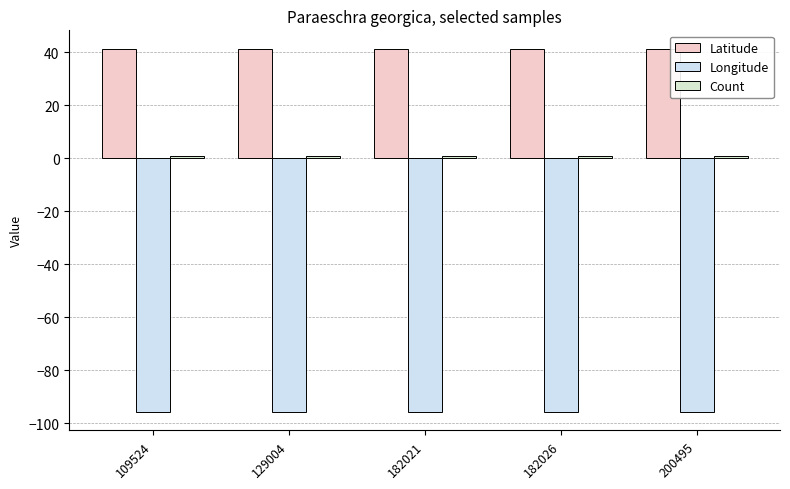

Which label corresponds to the smallest value in the chart?

109524